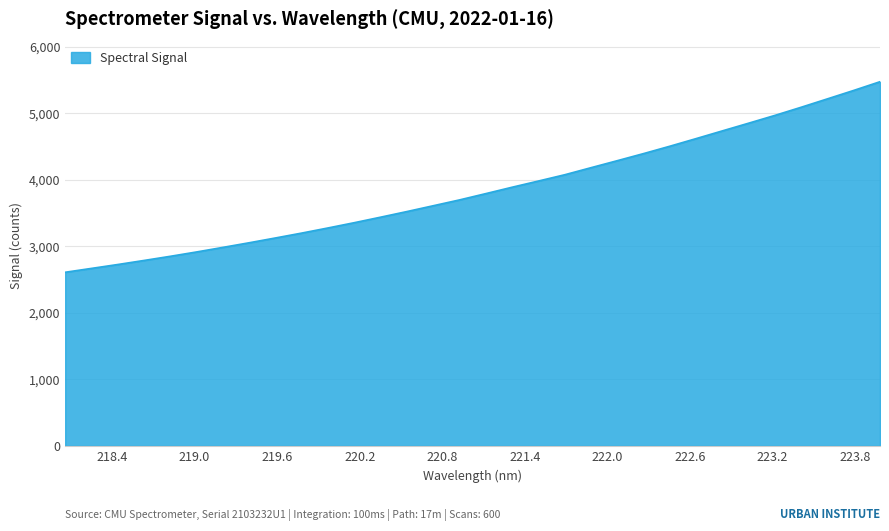

What is the maximum value shown in the chart?

5473.1